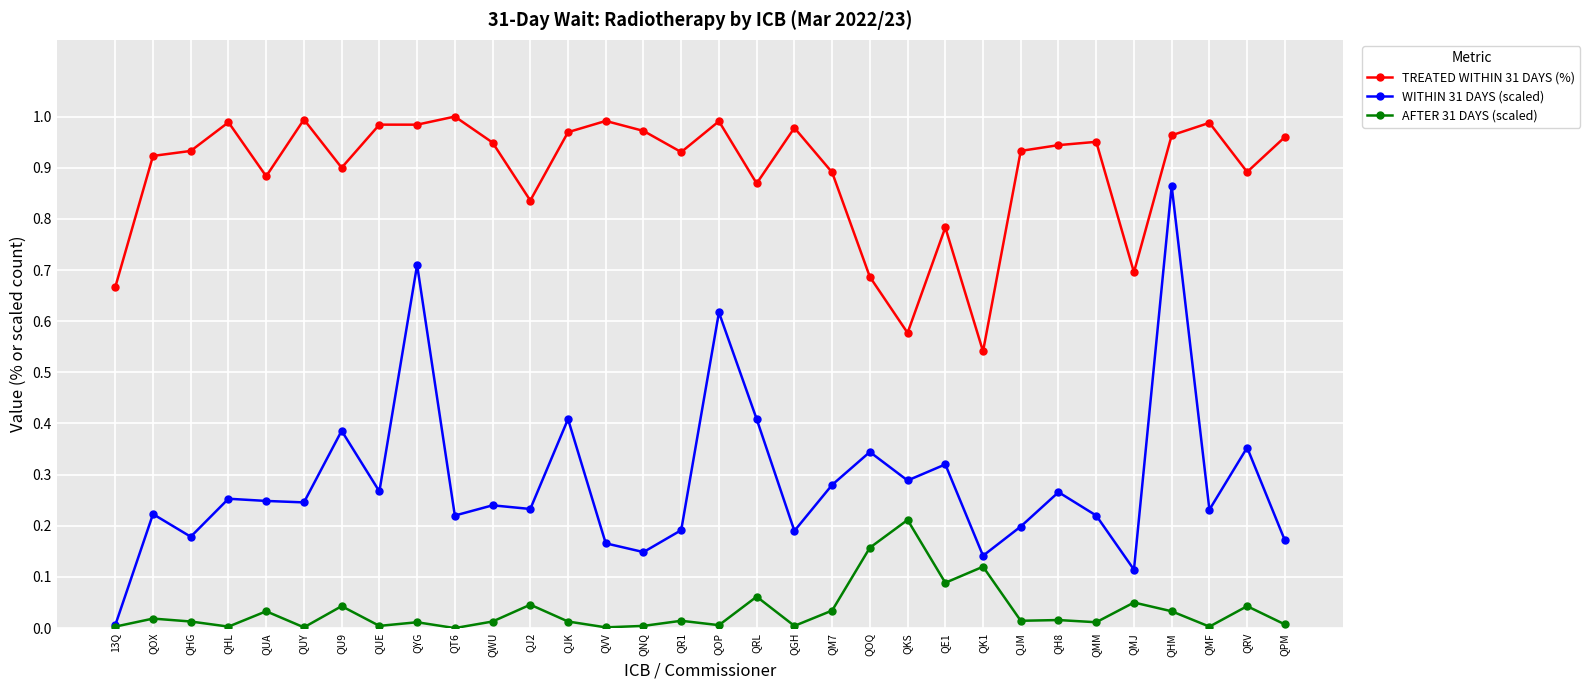

At which category is the sum across all series the highest?

QHM